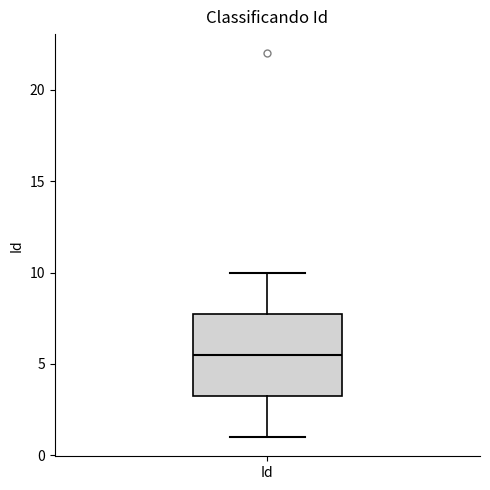

Transcribe this box plot: give where the median line is, the range the box spans, and where the two whiskers end, as read against the y-axis. The values are not printed on the chart, so give them approximately, as read against the axis.

median 5.5, box 3.5 to 8.0, whiskers 1.0 to 10.0